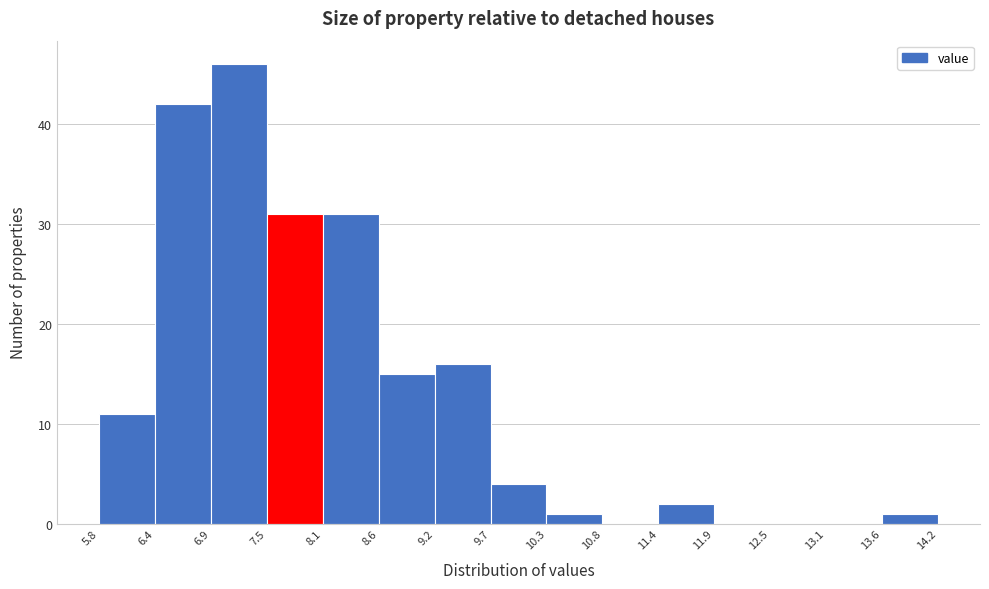

How tall is the bar that spans 9.2 to 9.7 on the x-axis? The values are not printed on the chart, so give them approximately, as read against the axis.

16